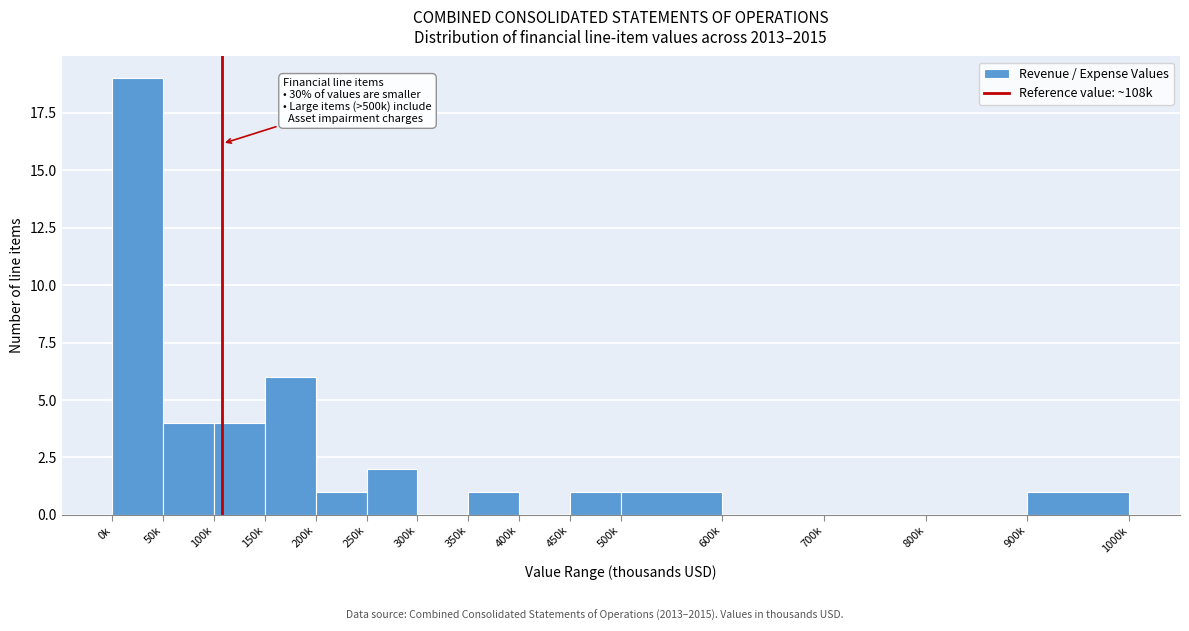

Reading right to left, what are all the values shown in this chart?

900k=1	800k=0	700k=0	600k=0	500k=1	450k=1	400k=0	350k=1	300k=0	250k=2	200k=1	150k=6	100k=4	50k=4	0k=19